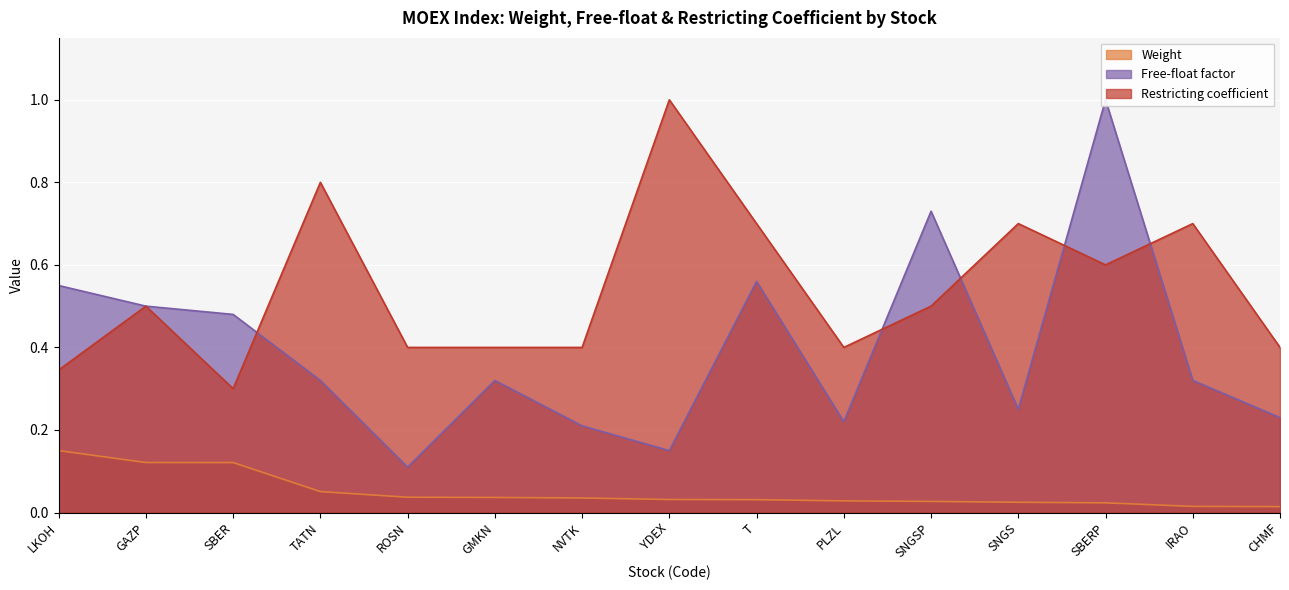

Reading left to right, transcribe all the data shown in this chart.

Weight: 0.1	0.1	0.1	0.1	0.0	0.0	0.0	0.0	0.0	0.0	0.0	0.0	0.0	0.0	0.0
Free-float factor: 0.6	0.5	0.5	0.3	0.1	0.3	0.2	0.1	0.6	0.2	0.7	0.2	1.0	0.3	0.2
Restricting coefficient: 0.3	0.5	0.3	0.8	0.4	0.4	0.4	1.0	0.7	0.4	0.5	0.7	0.6	0.7	0.4